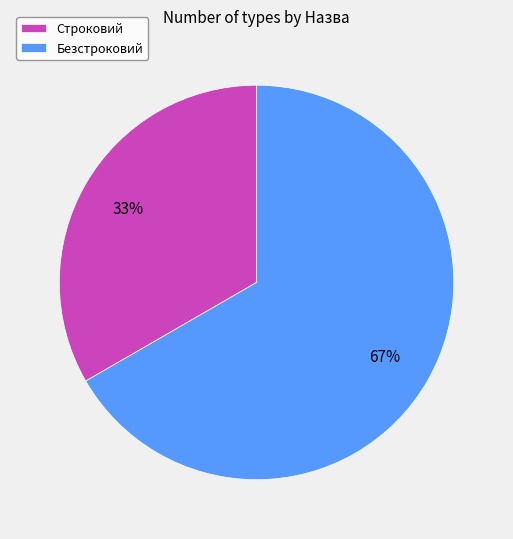

How many segments does this pie chart have?

2